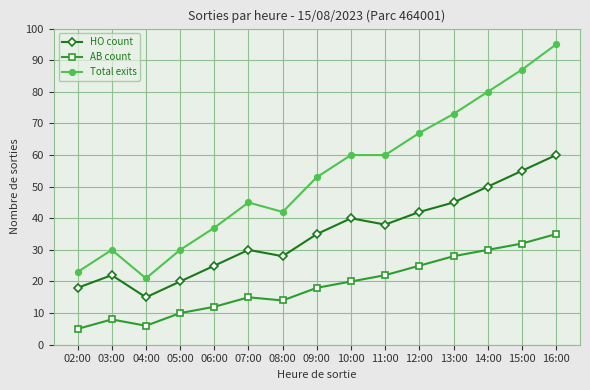

What is the lowest value of the Total exits series?

21